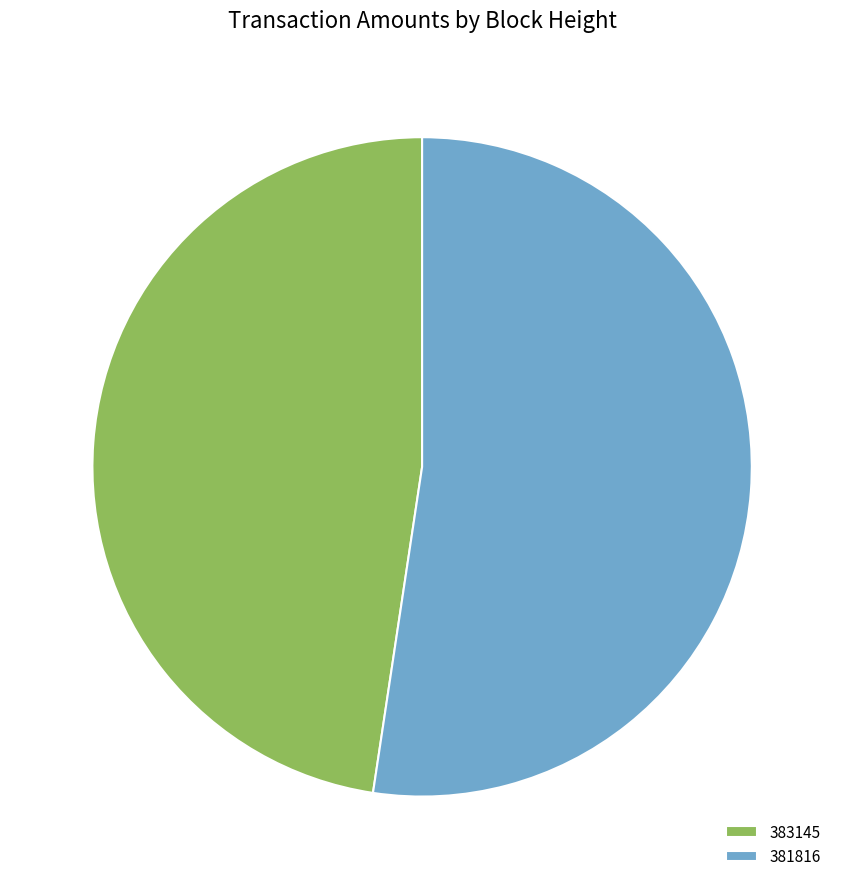

Between 381816 and 383145, which is larger?

381816